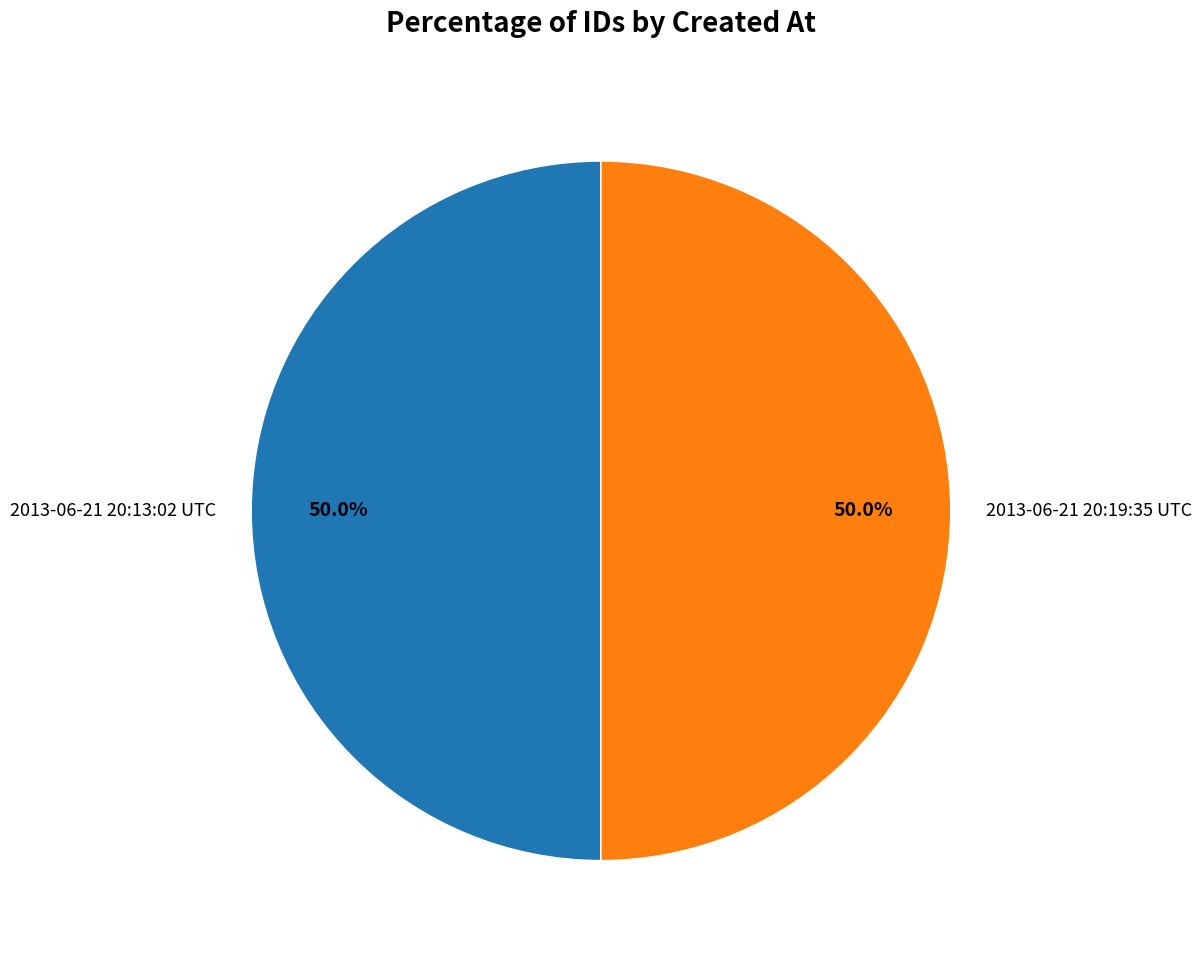

Is the sum of 2013-06-21 20:13:02 UTC and 2013-06-21 20:19:35 UTC greater than half?

Yes